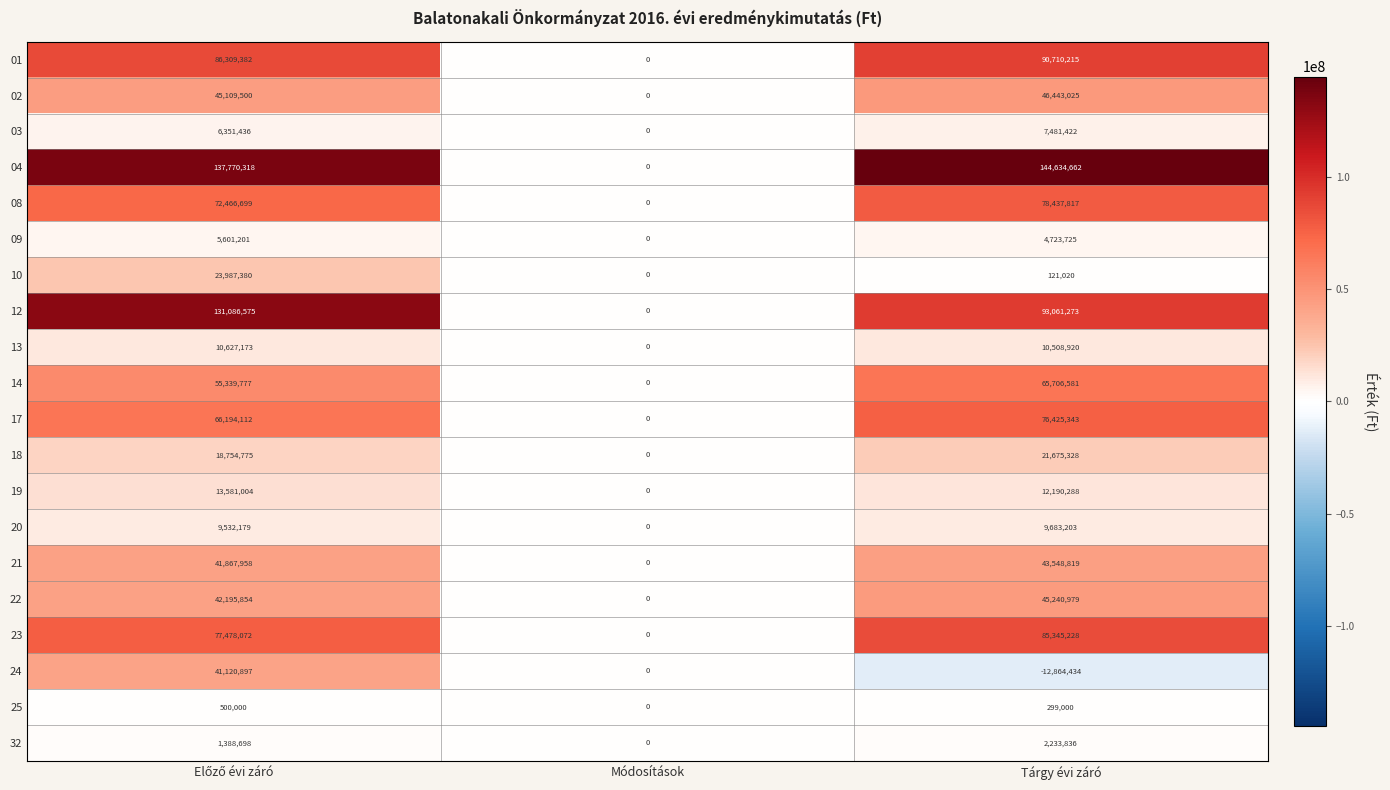

True or false: 25 has a value of -217365 at Módosítások.

False